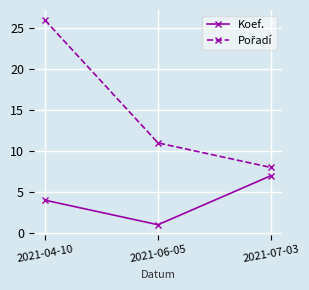

What is the spread (max minus min) of values at 2021-06-05?

10